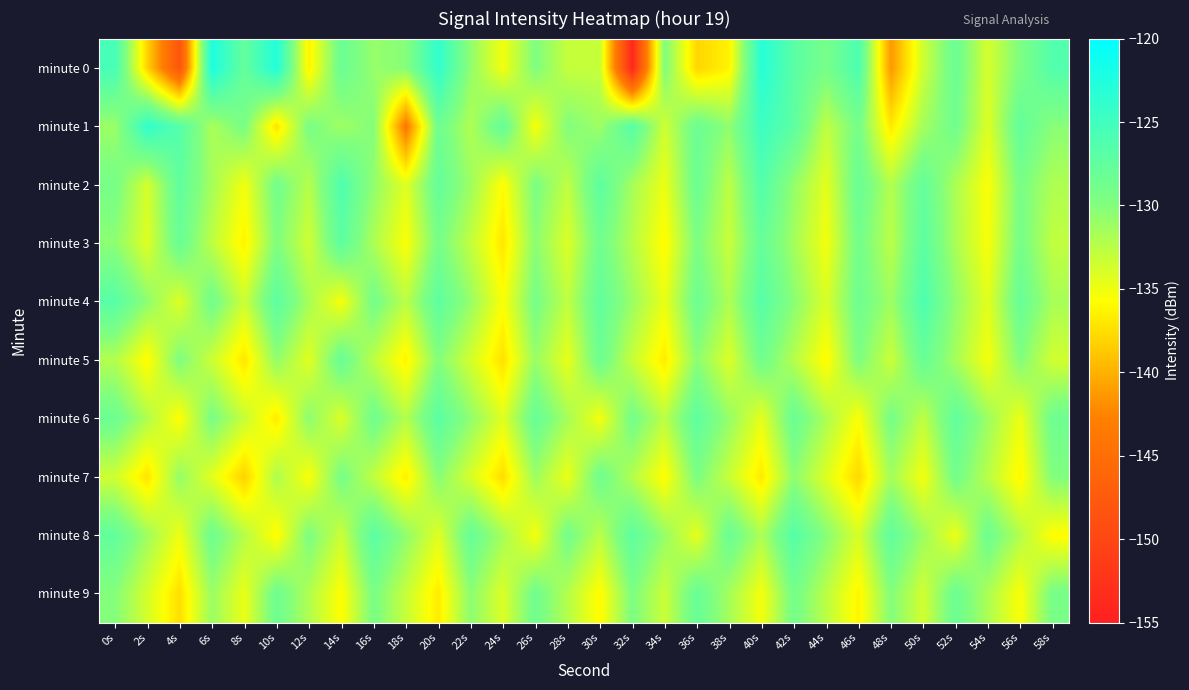

How many categories are shown in the chart?

30